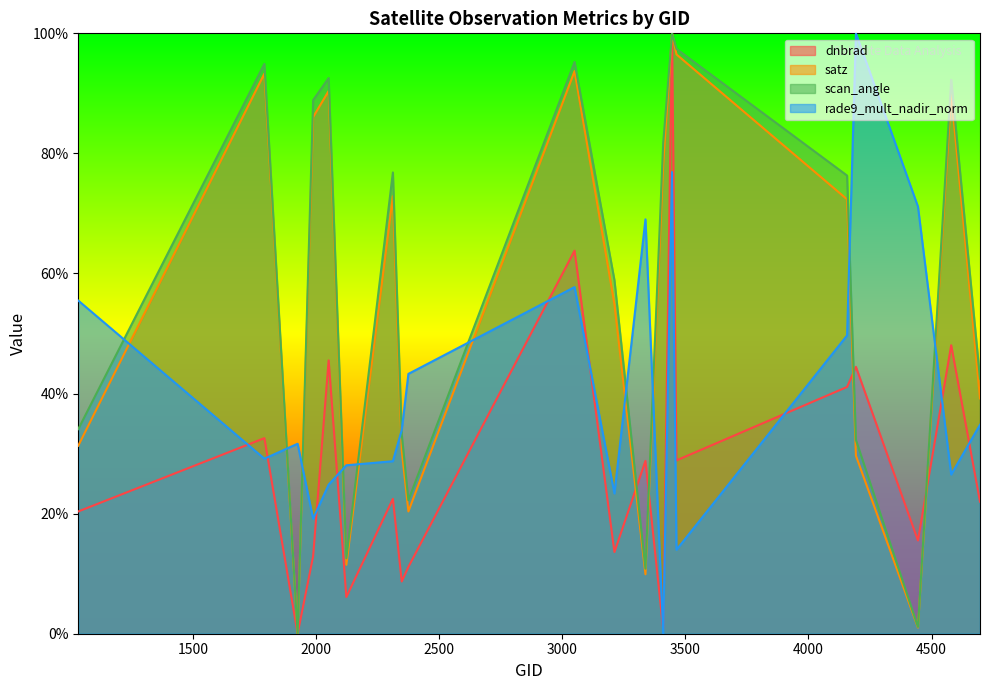

Which series ends up on top after the final intersection of dnbrad and satz?

satz